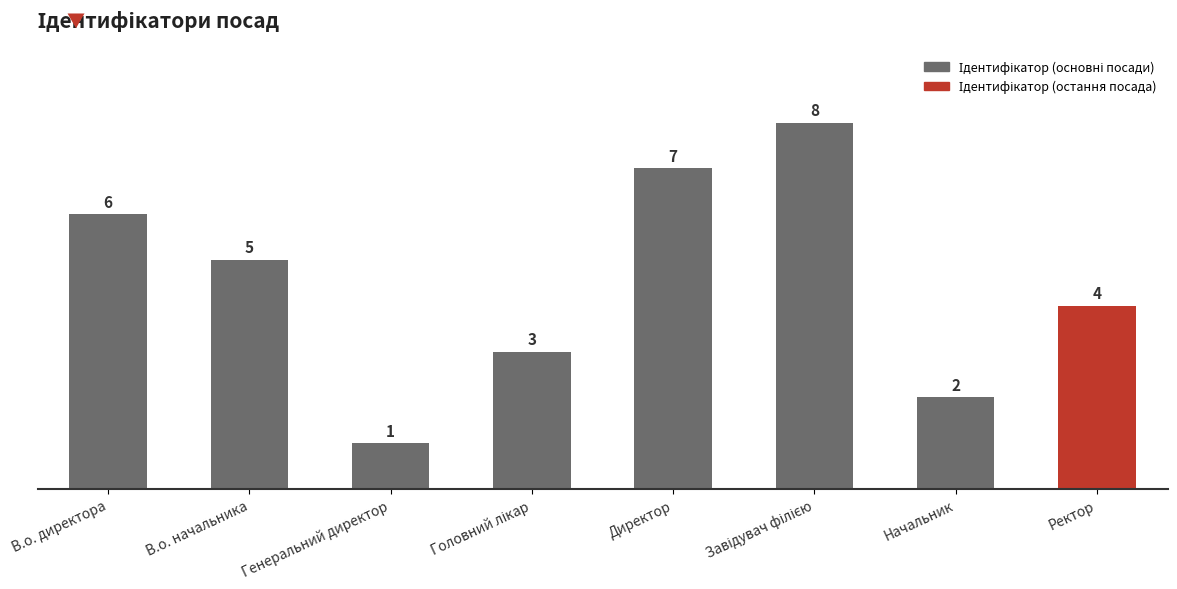

Does the chart contain any negative values?

No